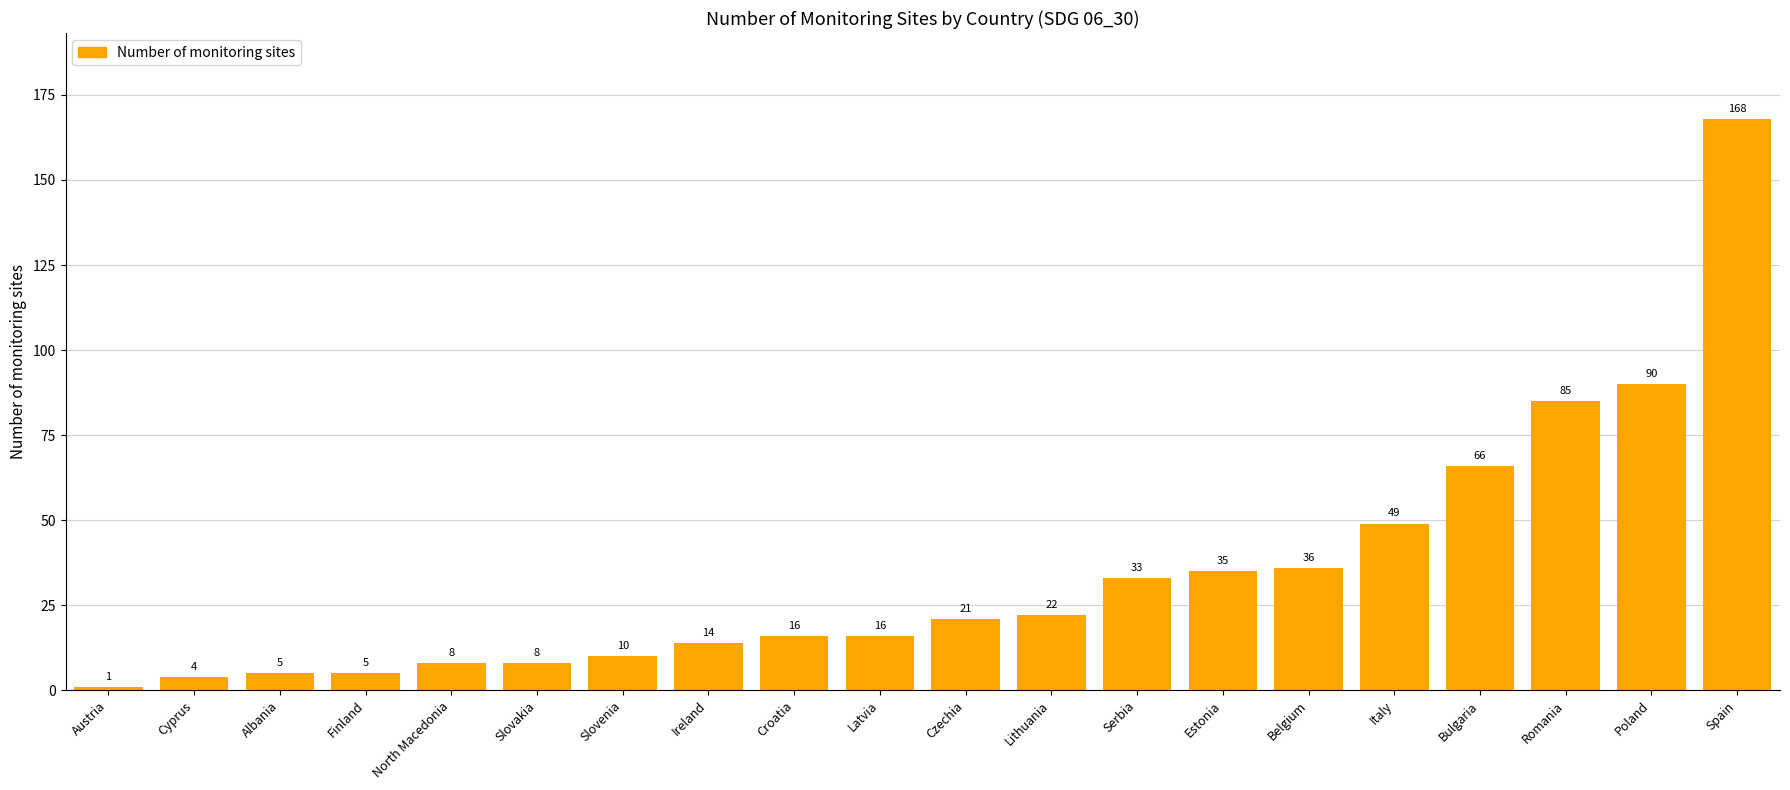

What is the difference between the values at Finland and Italy?

44